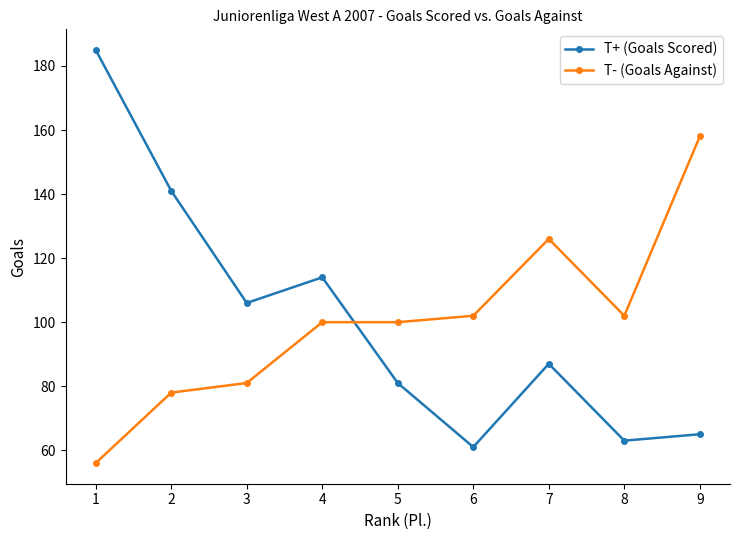

How many categories are shown in the chart?

9